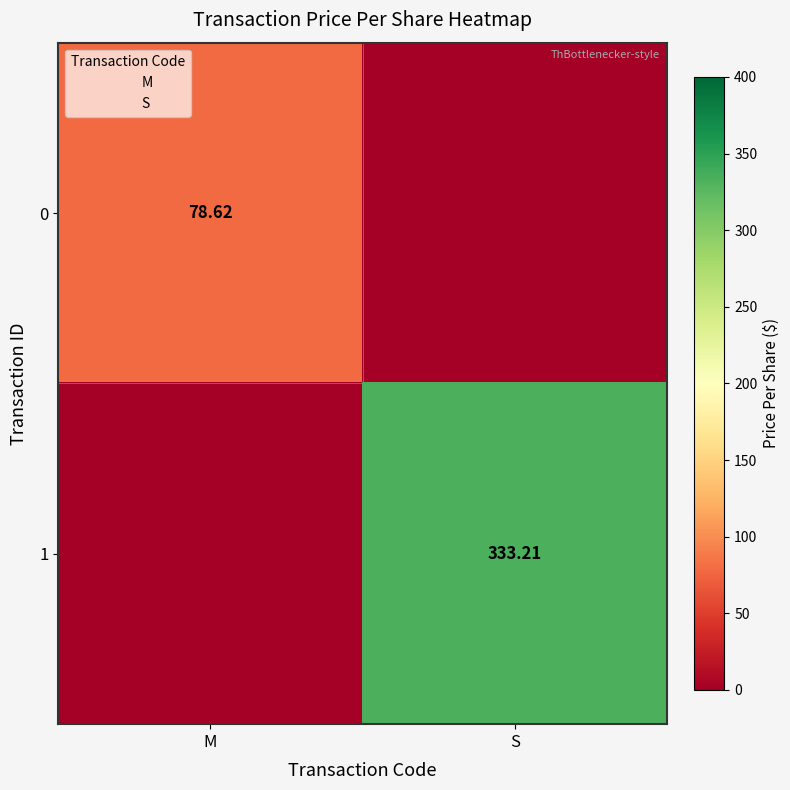

Which series has the largest total across all categories?

1